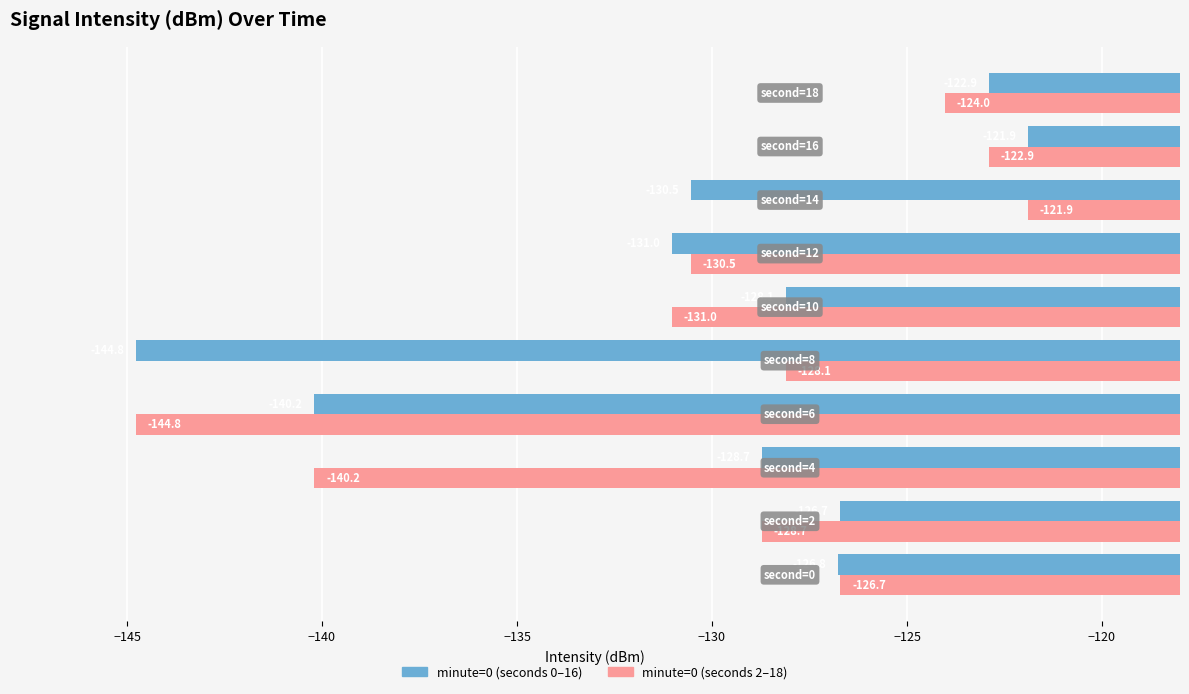

What is the greatest value displayed?

-121.9